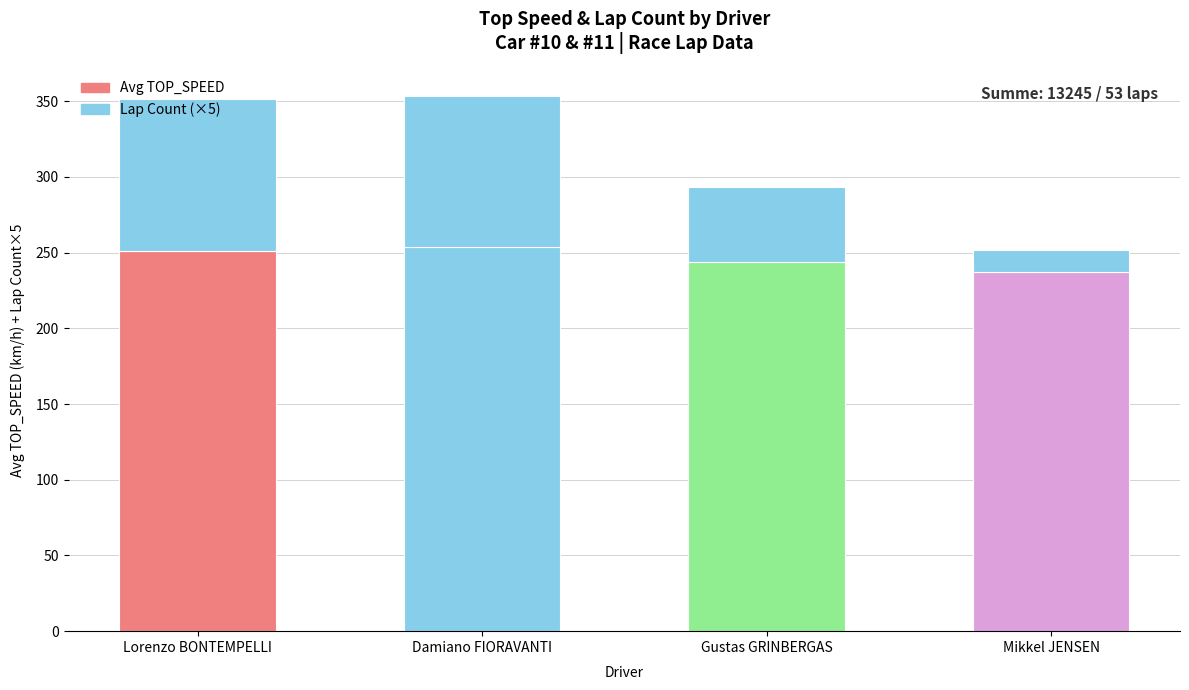

At Mikkel JENSEN, list the series in order from smallest to largest.

Lap Count (×5), Avg TOP_SPEED